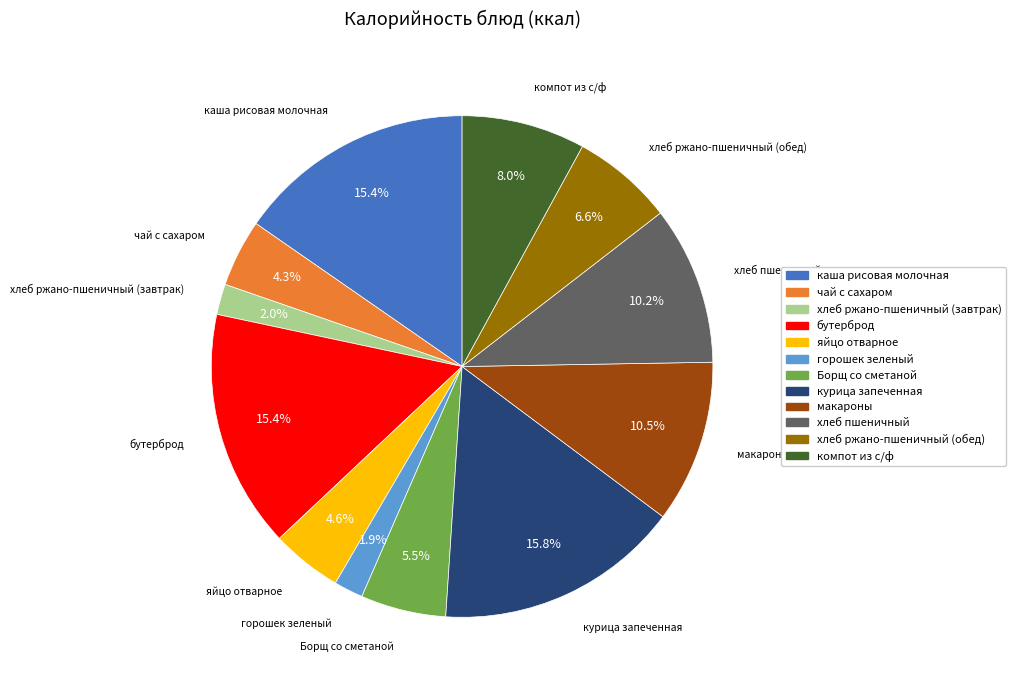

Is it true that компот из с/ф is 19% of the pie?

False